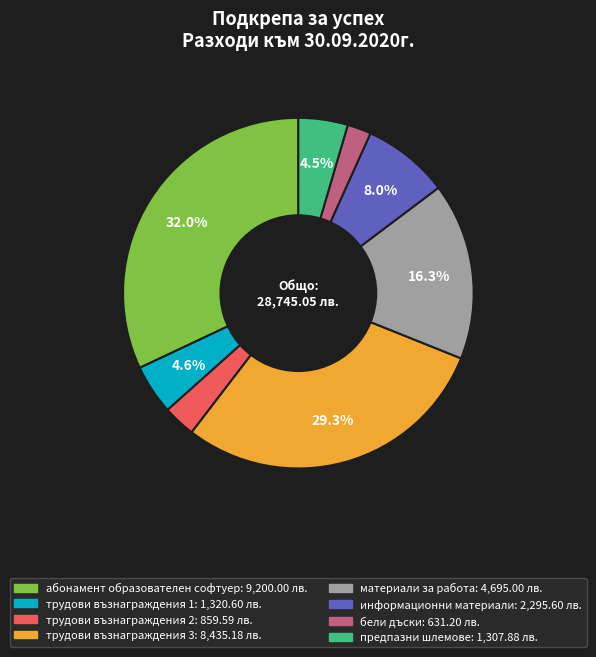

How much of the chart is everything except предпазни шлемове?

95.5%